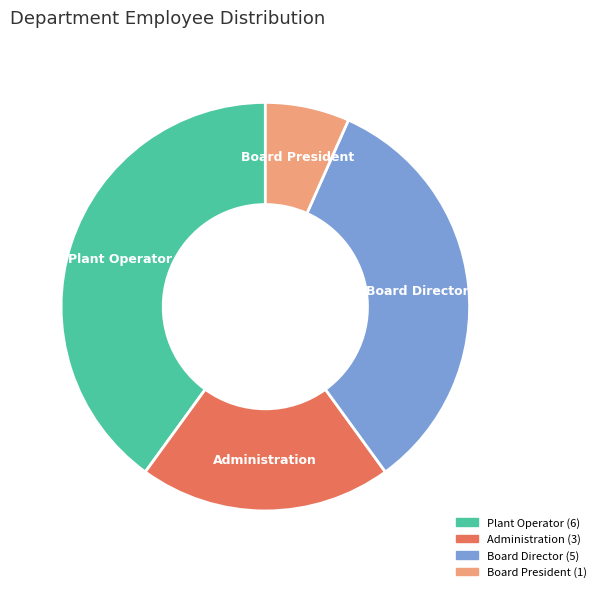

True or false: Administration accounts for 31% of the total.

False